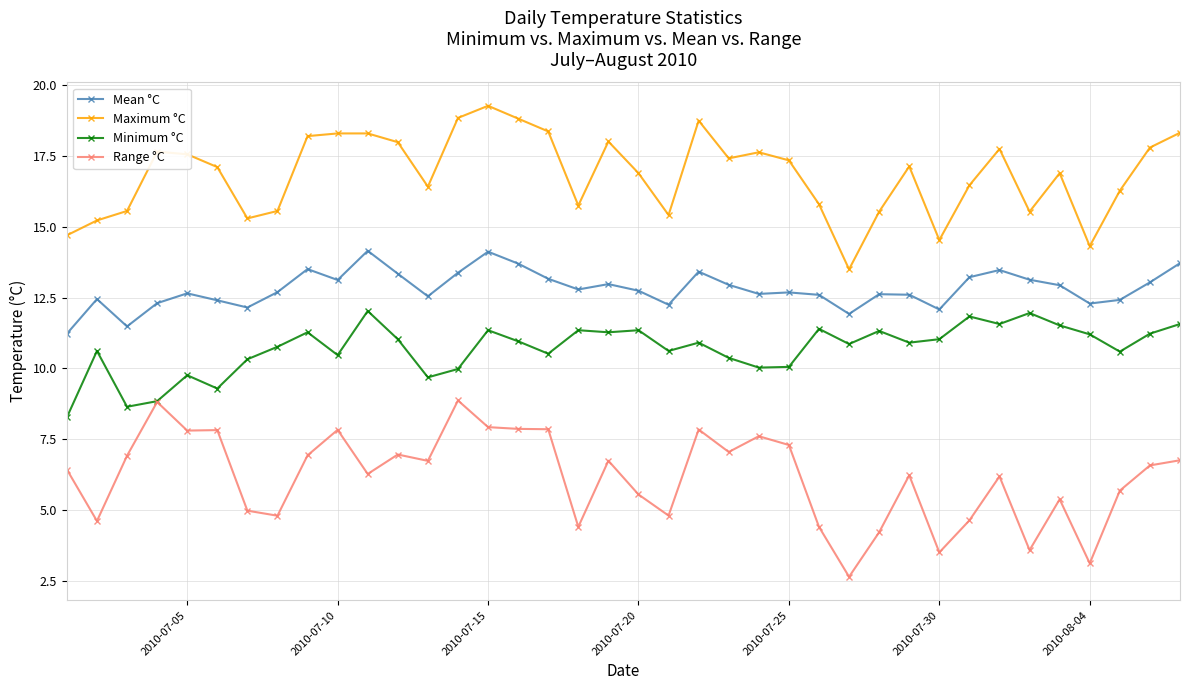

True or false: Range °C and Mean °C intersect in this chart.

False